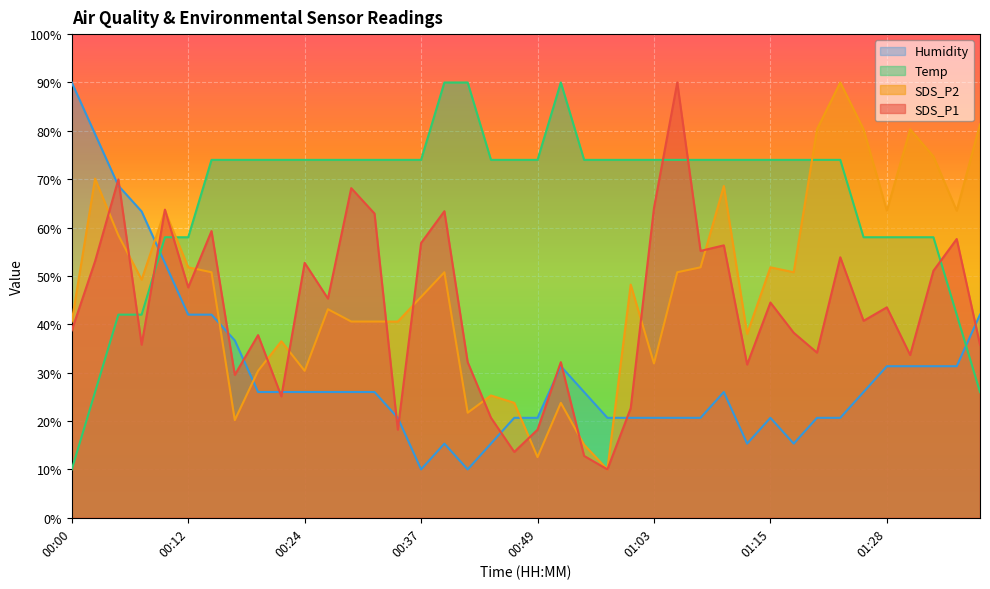

What is the maximum value for Humidity?

90.0